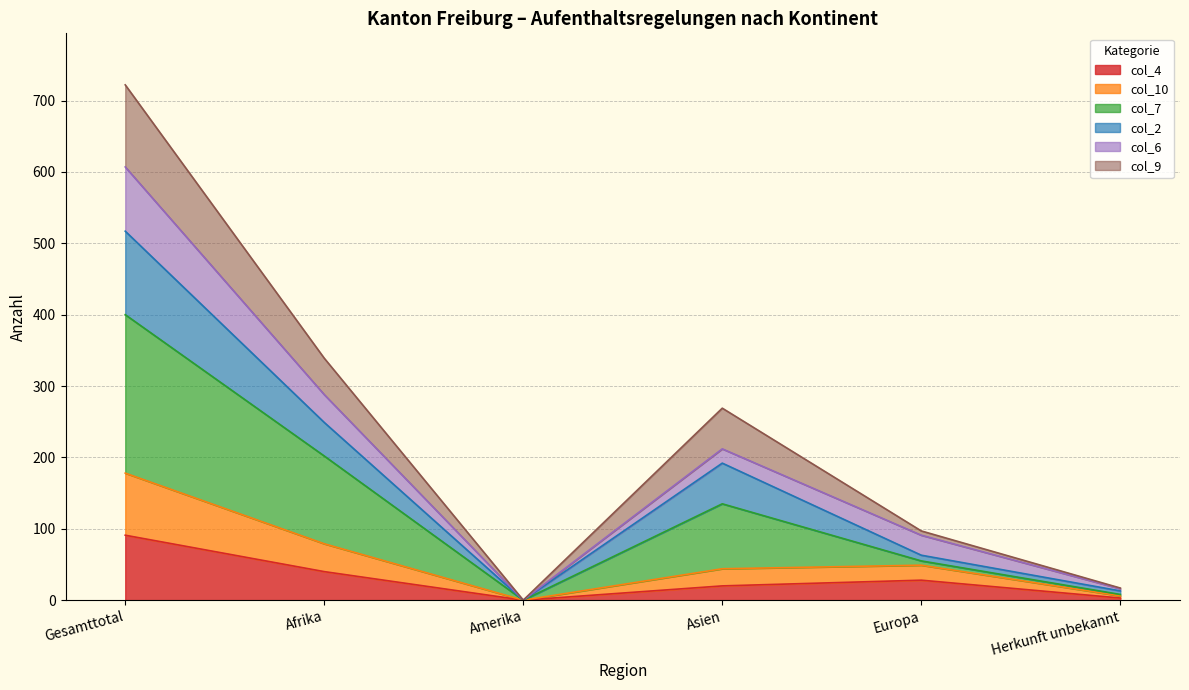

At which category is the sum across all series the highest?

Gesamttotal